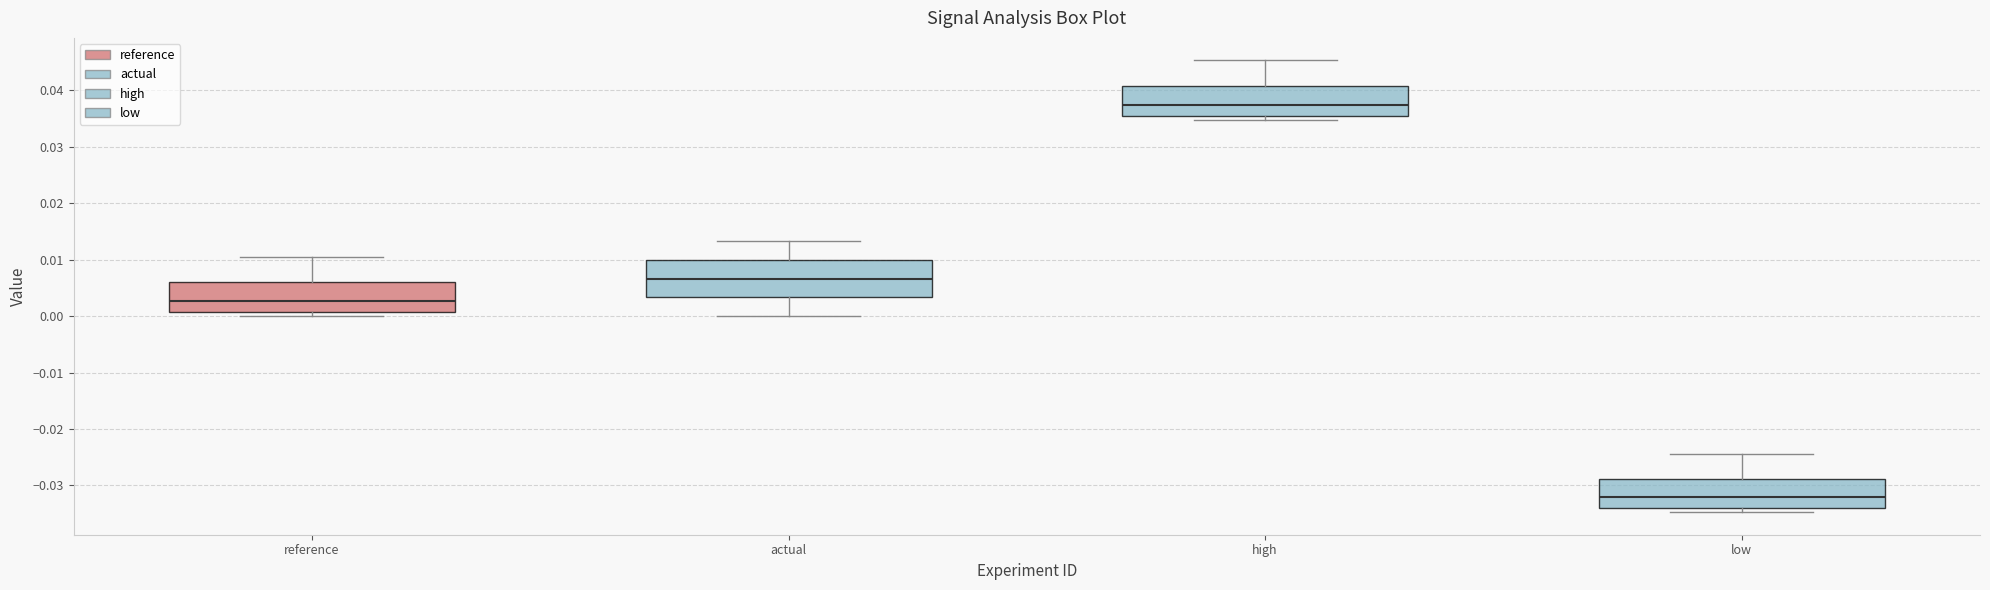

Where is the lower edge of the box for actual on the y-axis? The values are not printed on the chart, so give them approximately, as read against the axis.

0.003